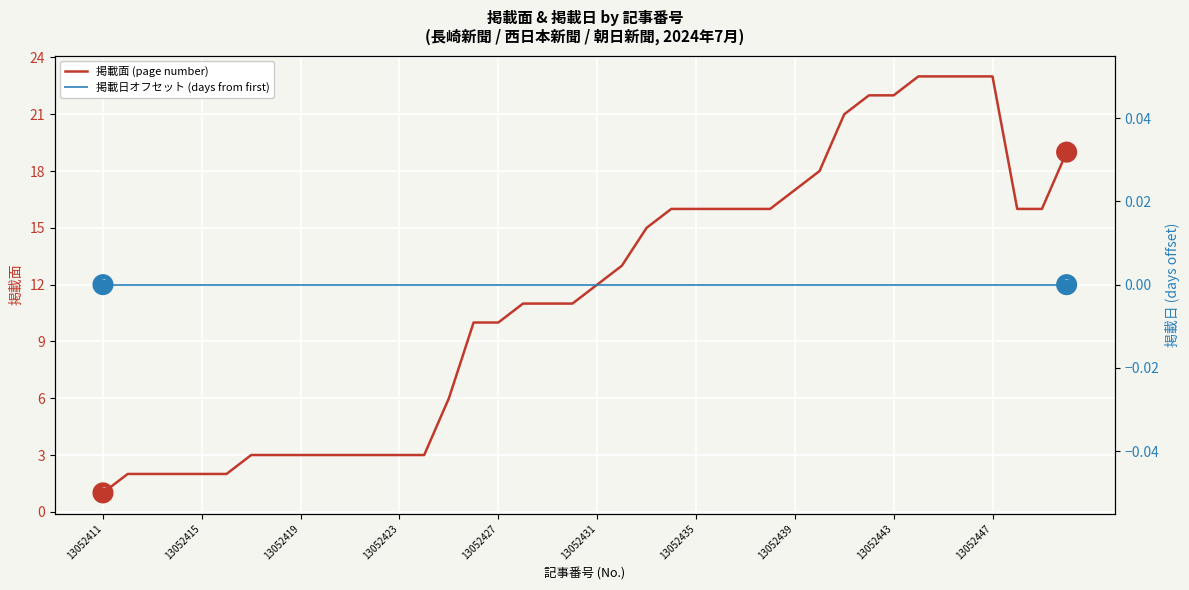

Which series contains the highest Y value?

掲載面 (page number)